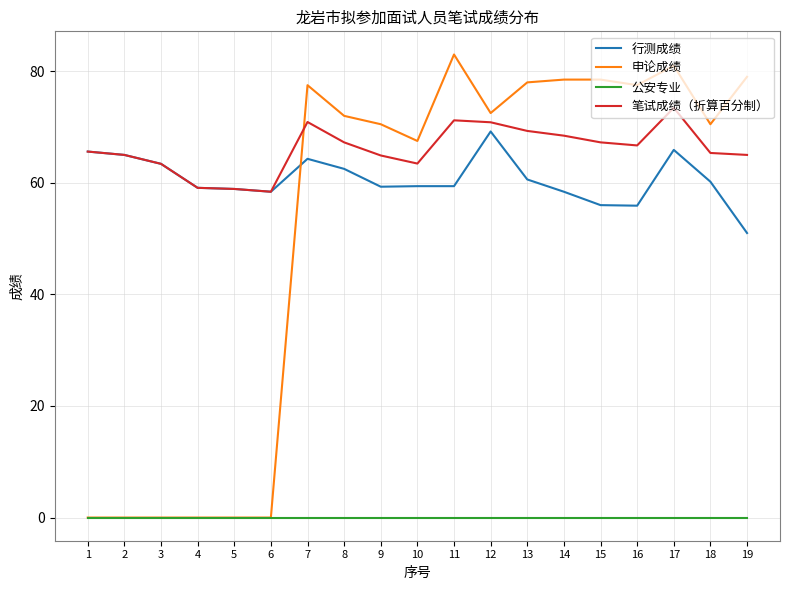

What is the sum of all 申论成绩 values?

986.0